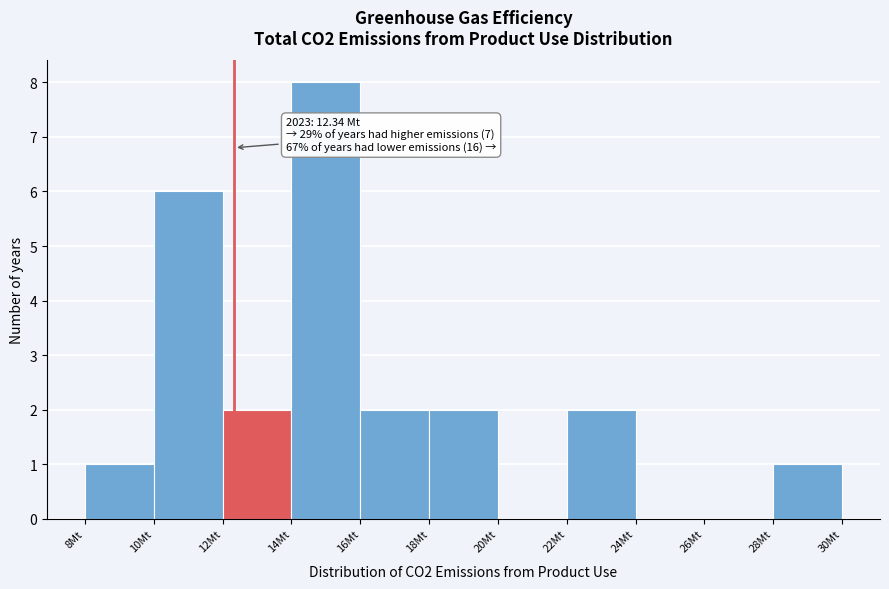

Over which range of the x-axis is the bar tallest?

14 to 16